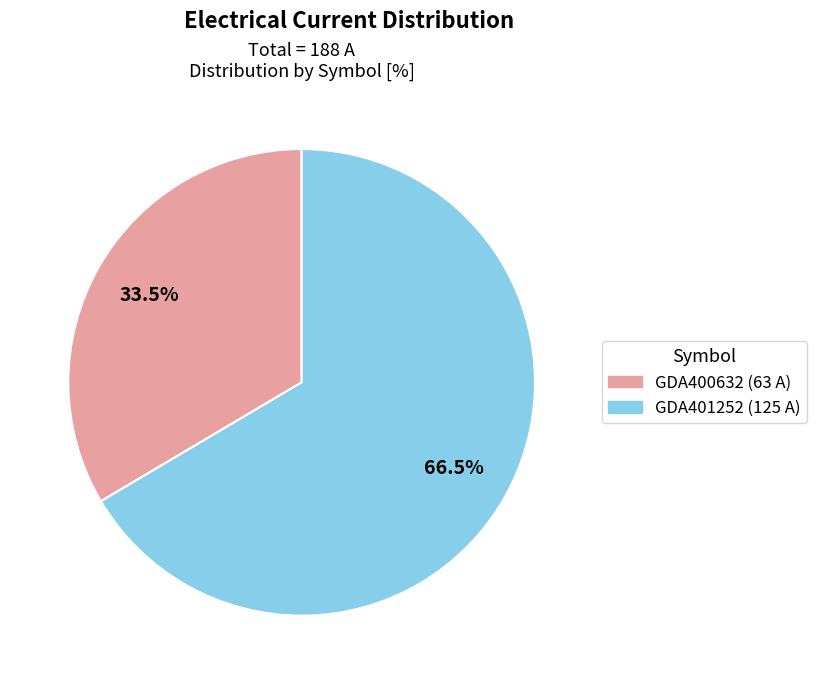

To the nearest percent, what is the difference between the largest and smallest slice percentages?

33%